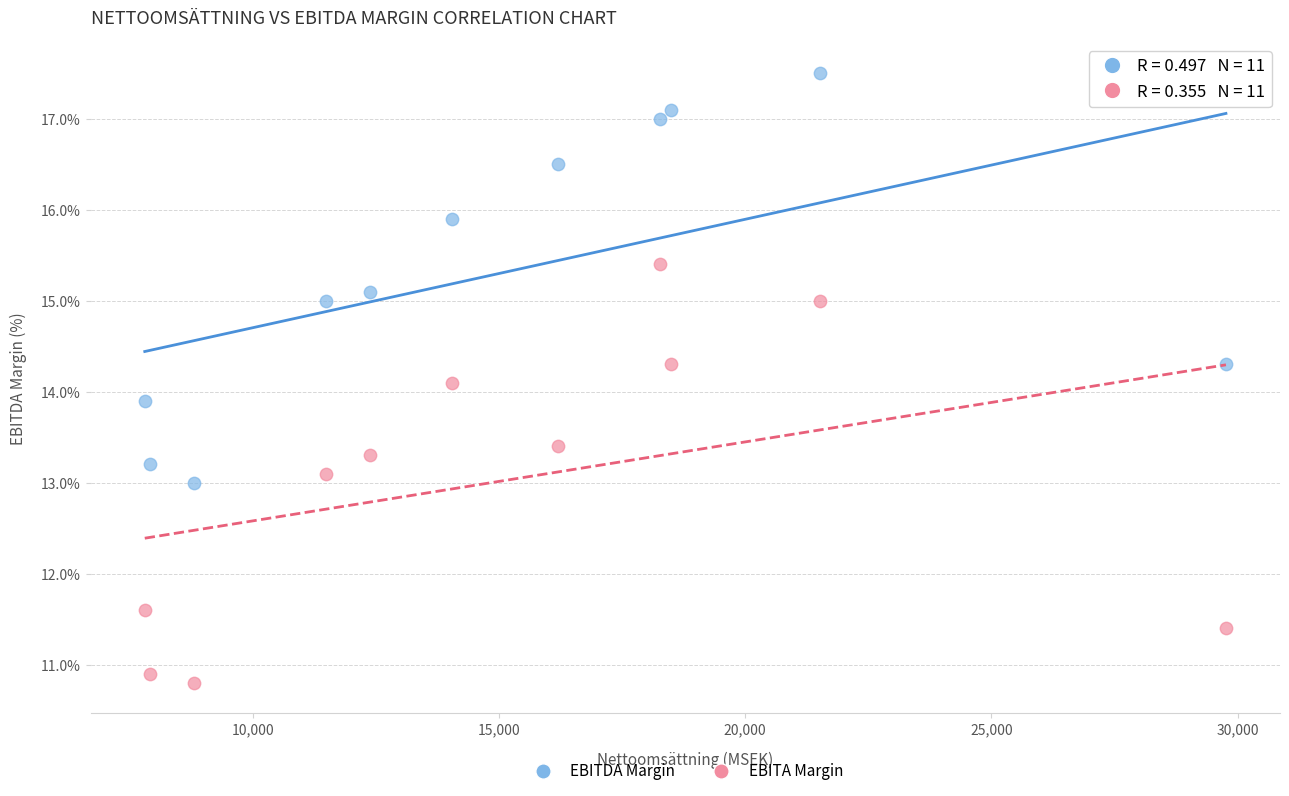

Across all data points, what is the range of Y values (max minus min)?

6.7